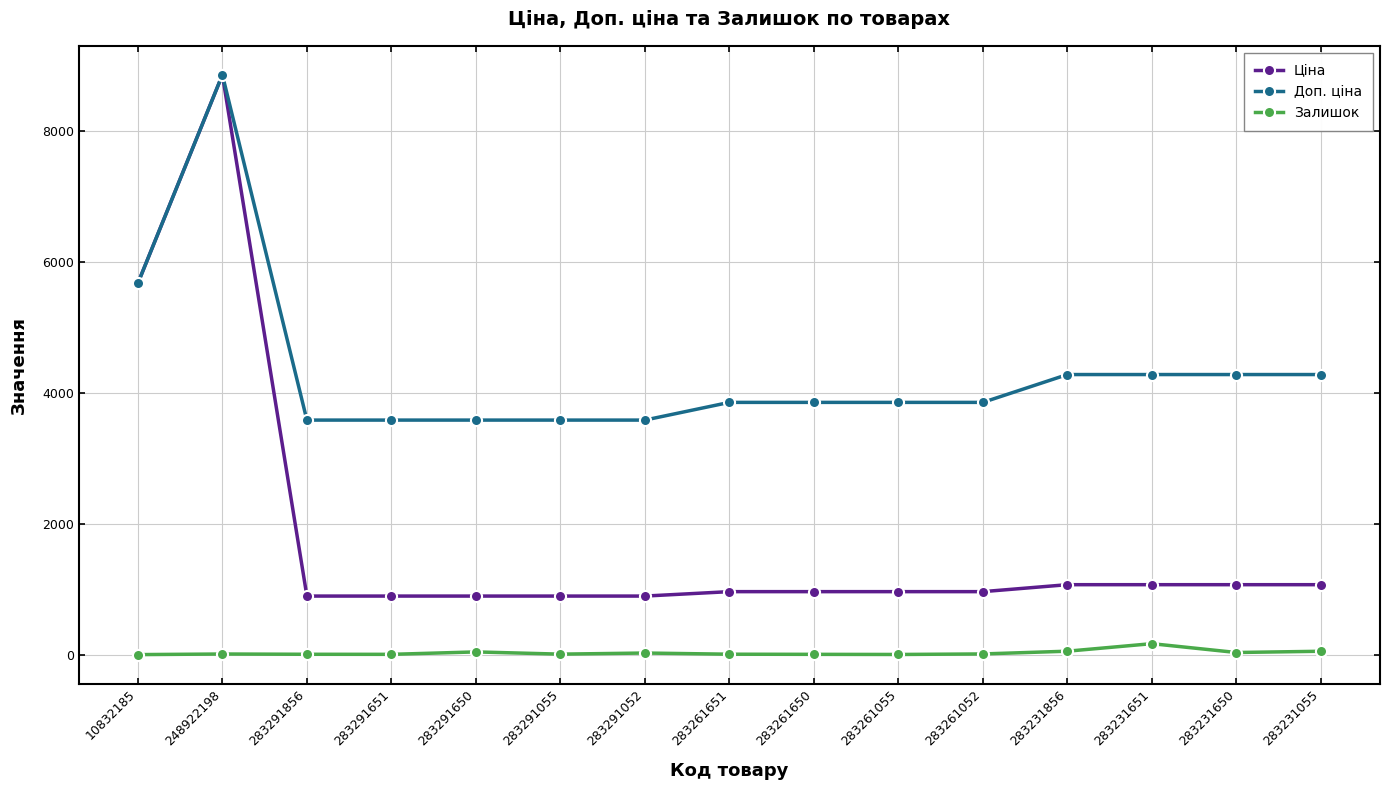

Count the number of data series in this chart.

3